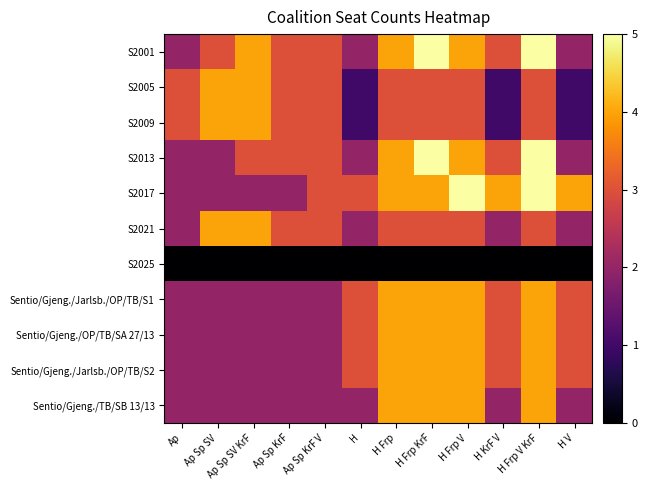

Rank the series by their maximum value, from highest to lowest.

S2001, S2013, S2017, S2005, S2009, S2021, Sentio/Gjeng./Jarlsb./OP/TB/S1, Sentio/Gjeng./OP/TB/SA 27/13, Sentio/Gjeng./Jarlsb./OP/TB/S2, Sentio/Gjeng./TB/SB 13/13, S2025